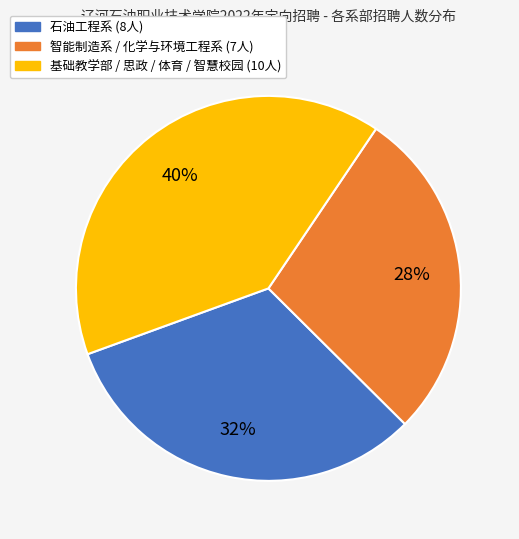

Does any single category account for the majority?

No